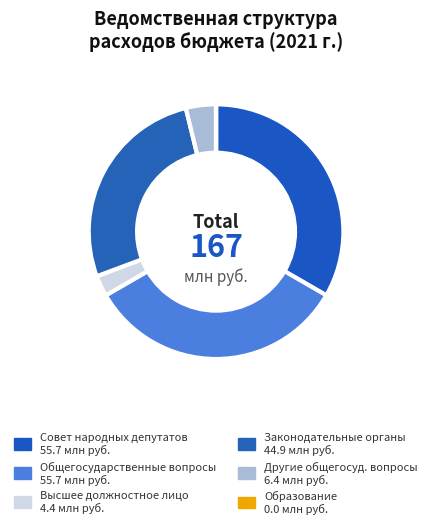

How many slices are in this pie chart?

6